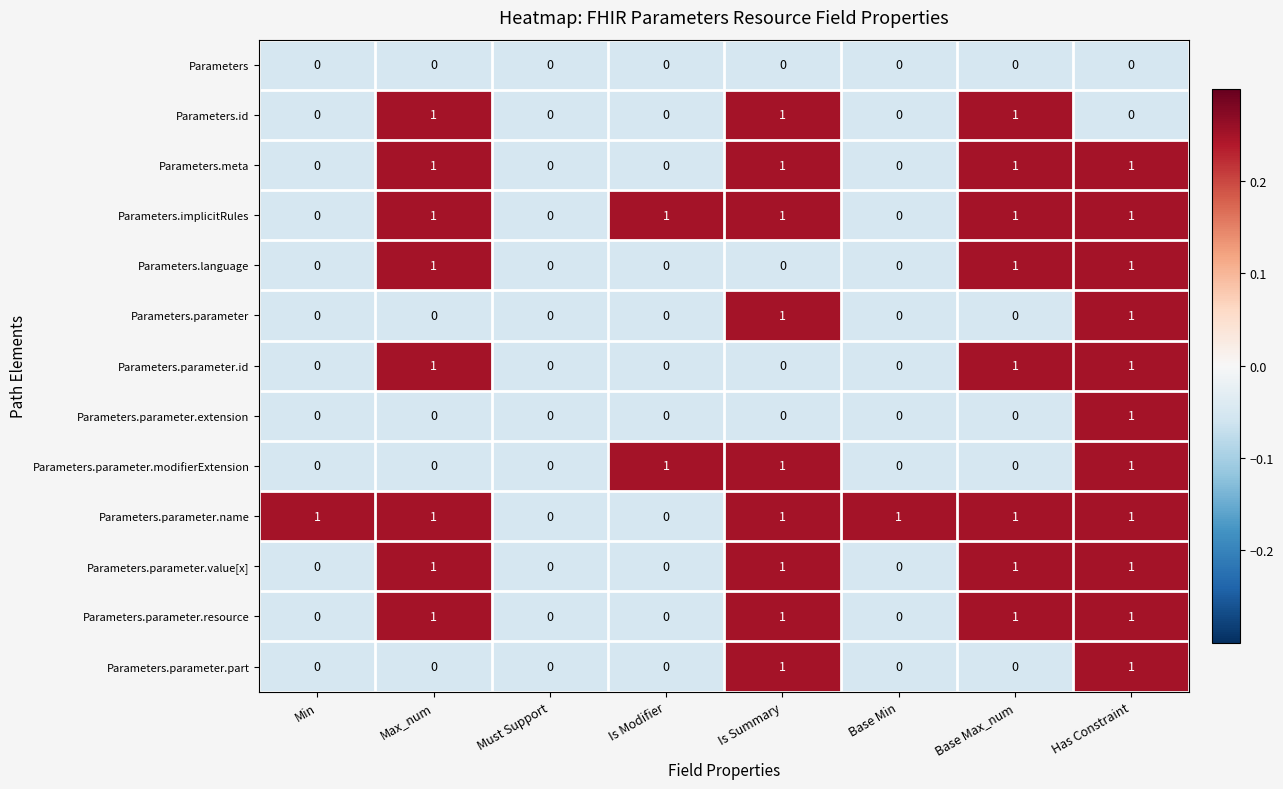

True or false: Parameters.id has a value of 1 at Is Summary.

True